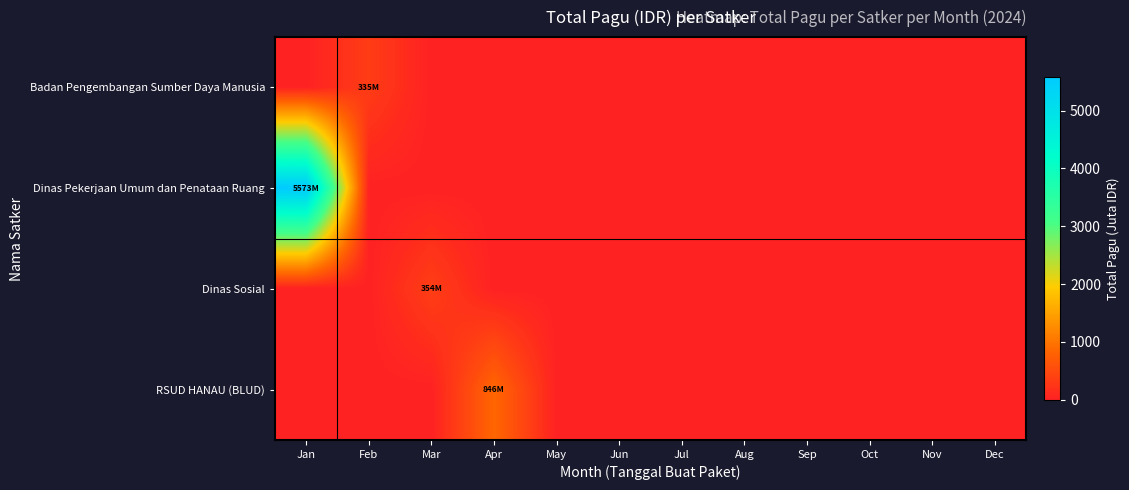

At how many categories does at least one series exceed 538?

2